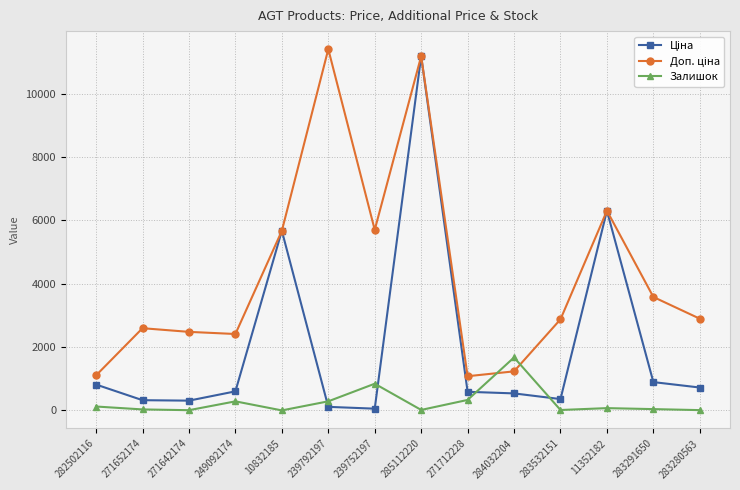

How many series are shown in this chart?

3